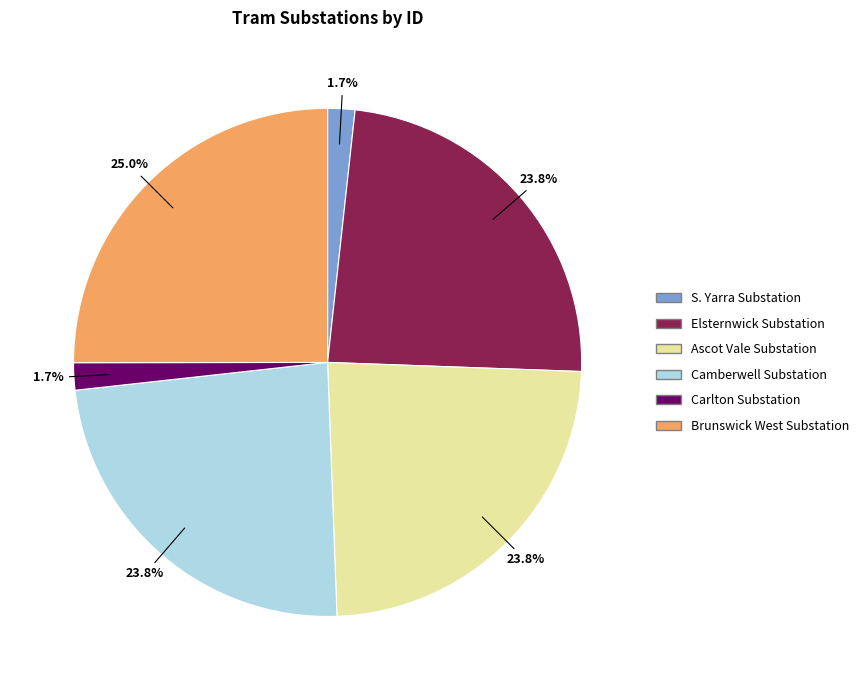

Which category has the biggest portion of the pie?

Brunswick West Substation